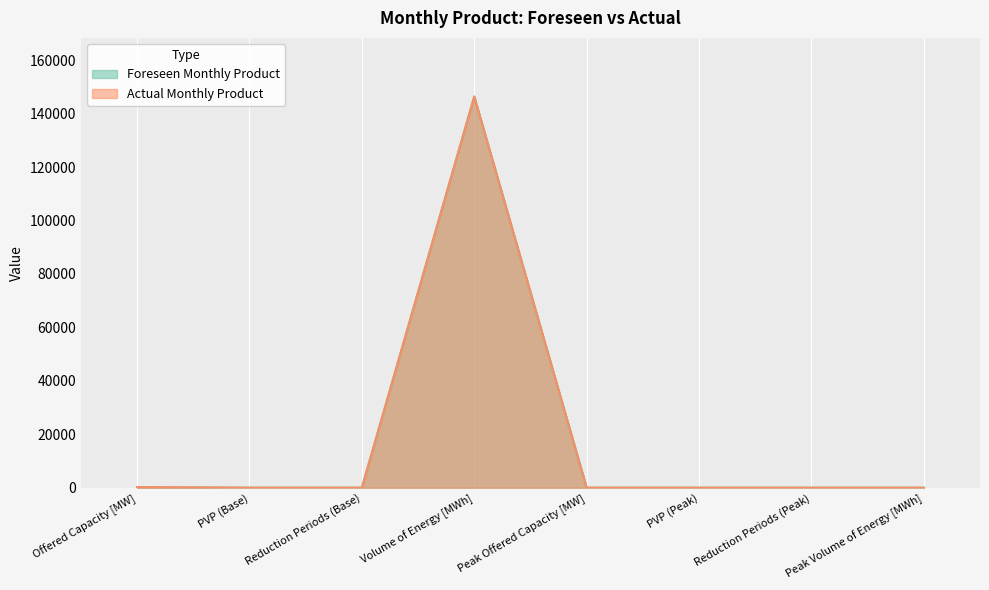

Which series has the widest spread of values?

Foreseen Monthly Product